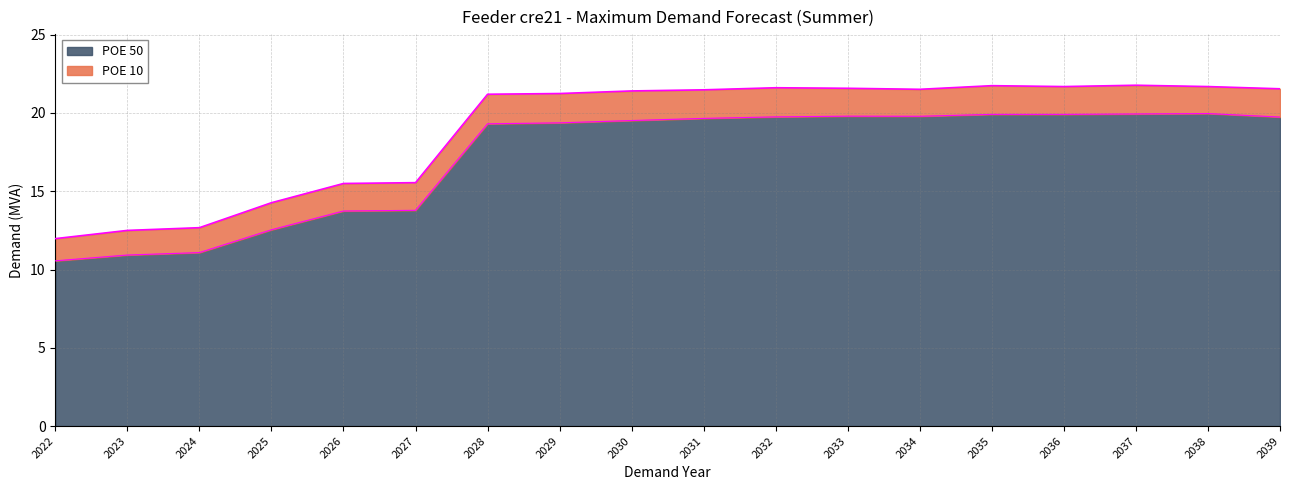

What is the maximum value for POE 10?

21.8